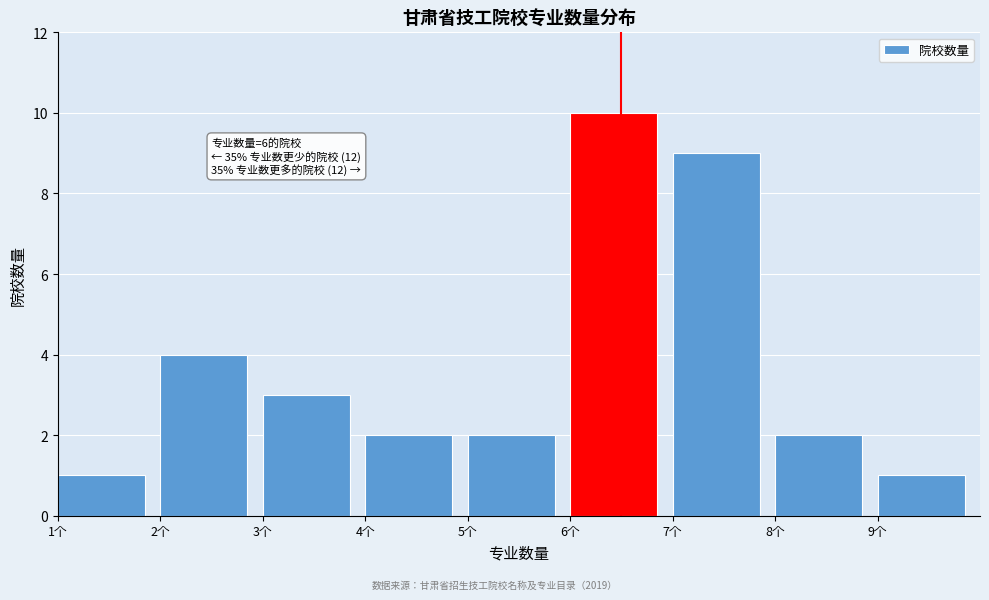

Over which range of the x-axis is the bar tallest?

6 to 7